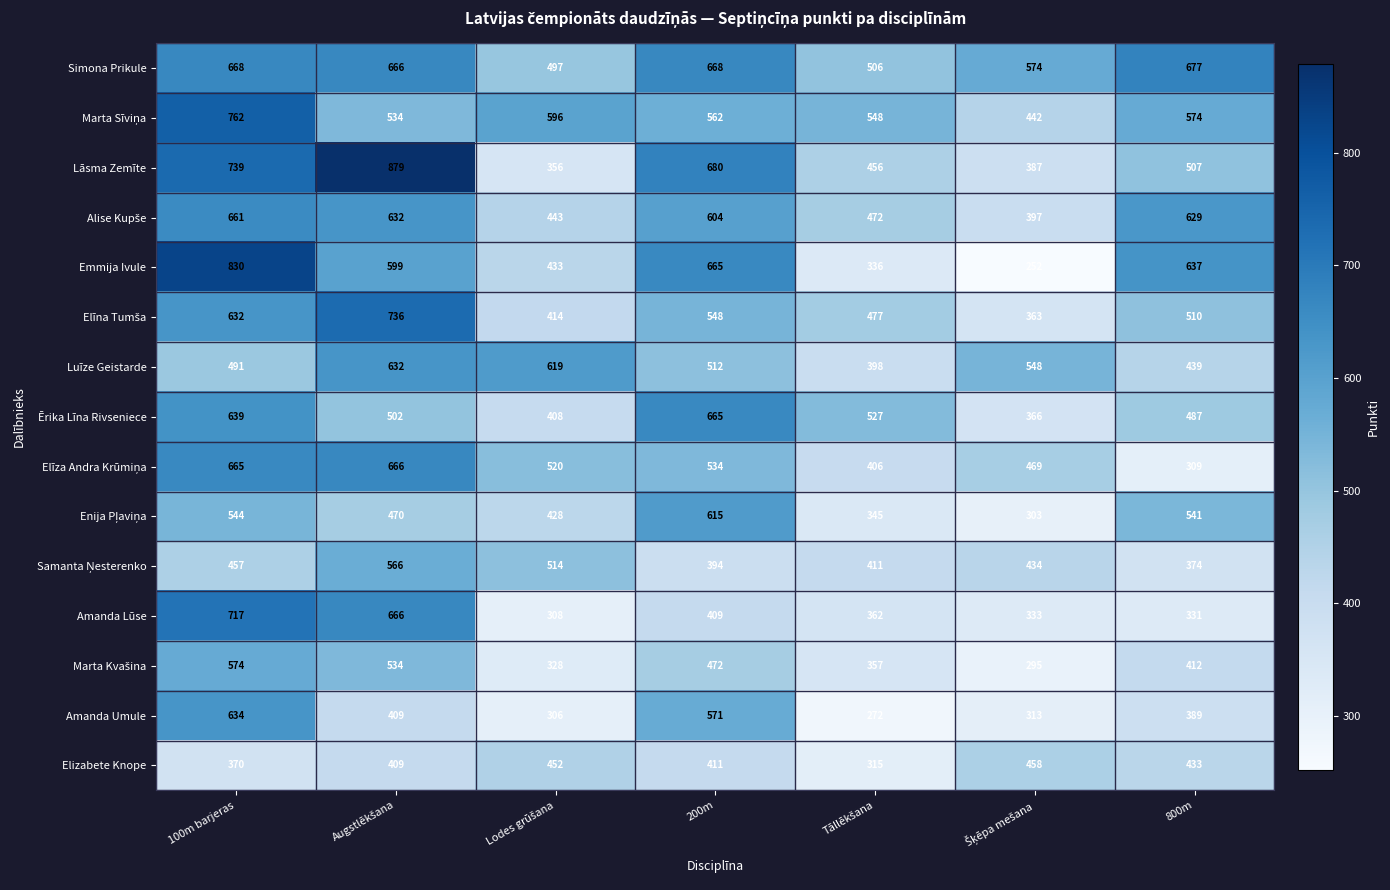

What is the minimum value shown in the chart?

252